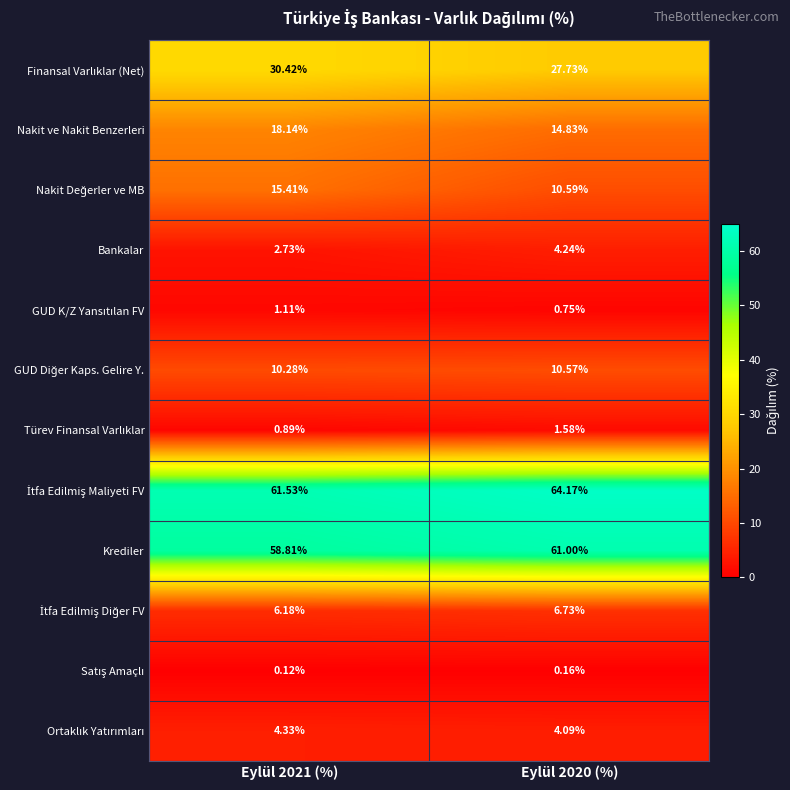

Which series changed the most between Eylül 2021 (%) and Eylül 2020 (%)?

Nakit Değerler ve MB